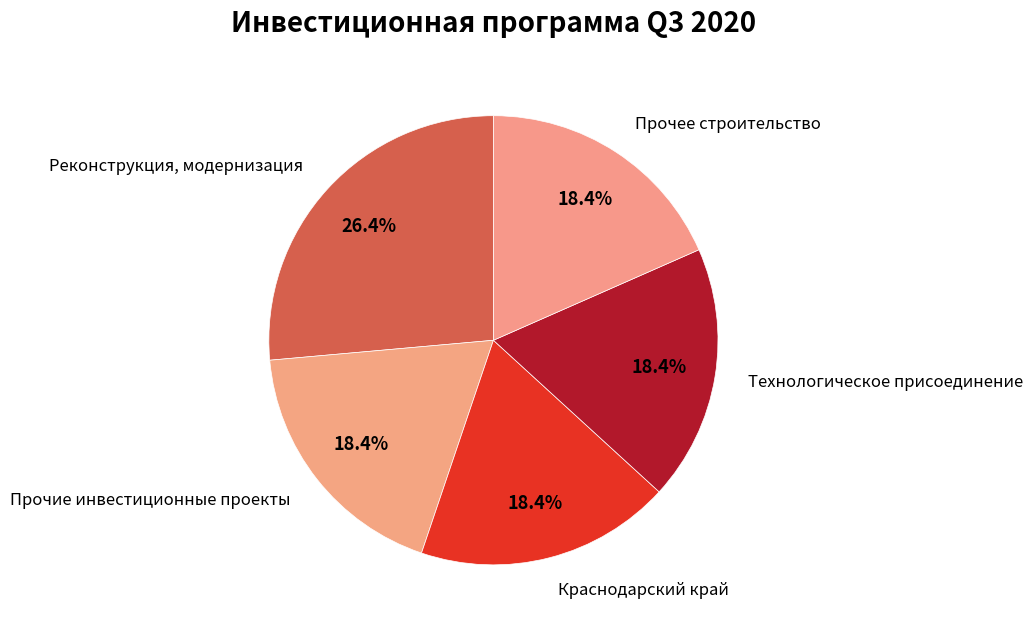

Which slice is the smallest?

Технологическое присоединение